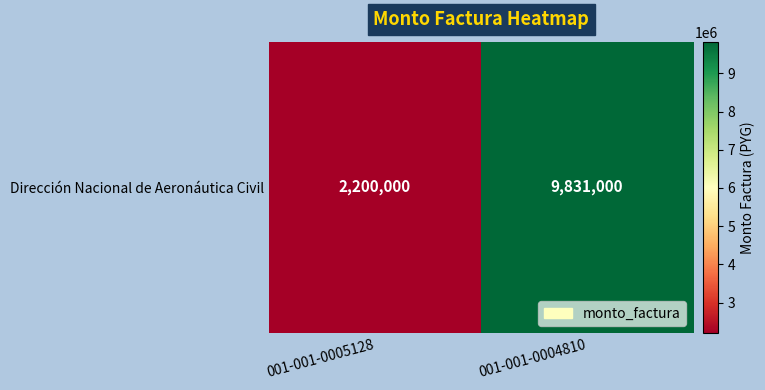

Reading left to right, what are all the values shown in this chart?

2200000	9831000